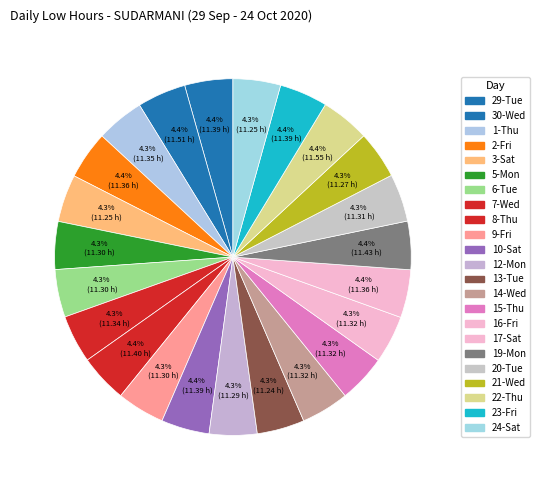

True or false: 14-Wed accounts for 4% of the total.

True